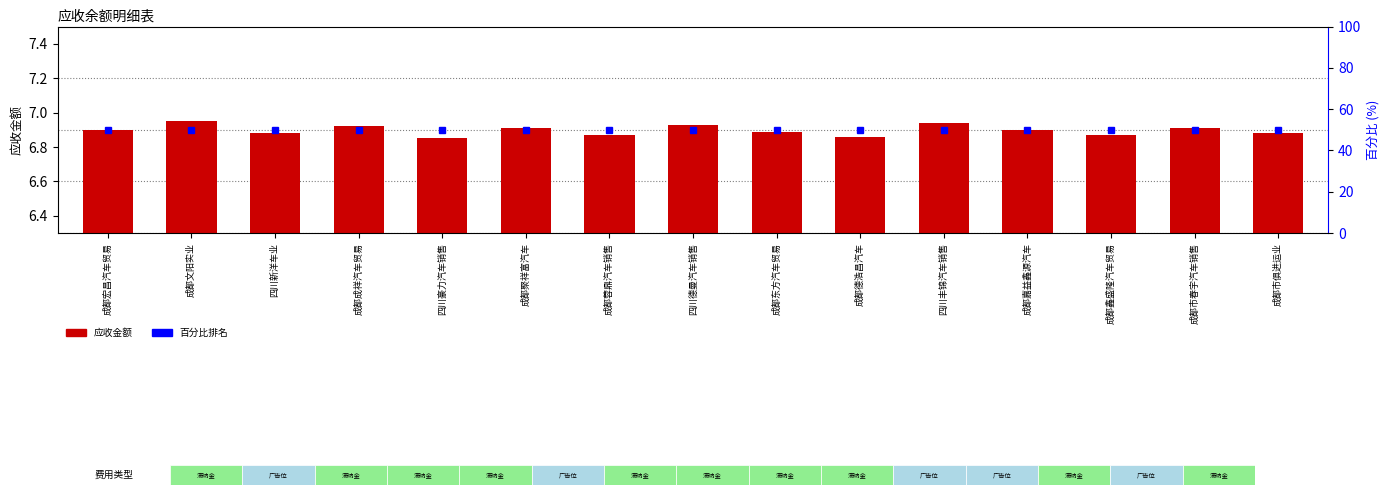

Read the 百分比排名 value at 四川丰锦汽车销售.

50.0